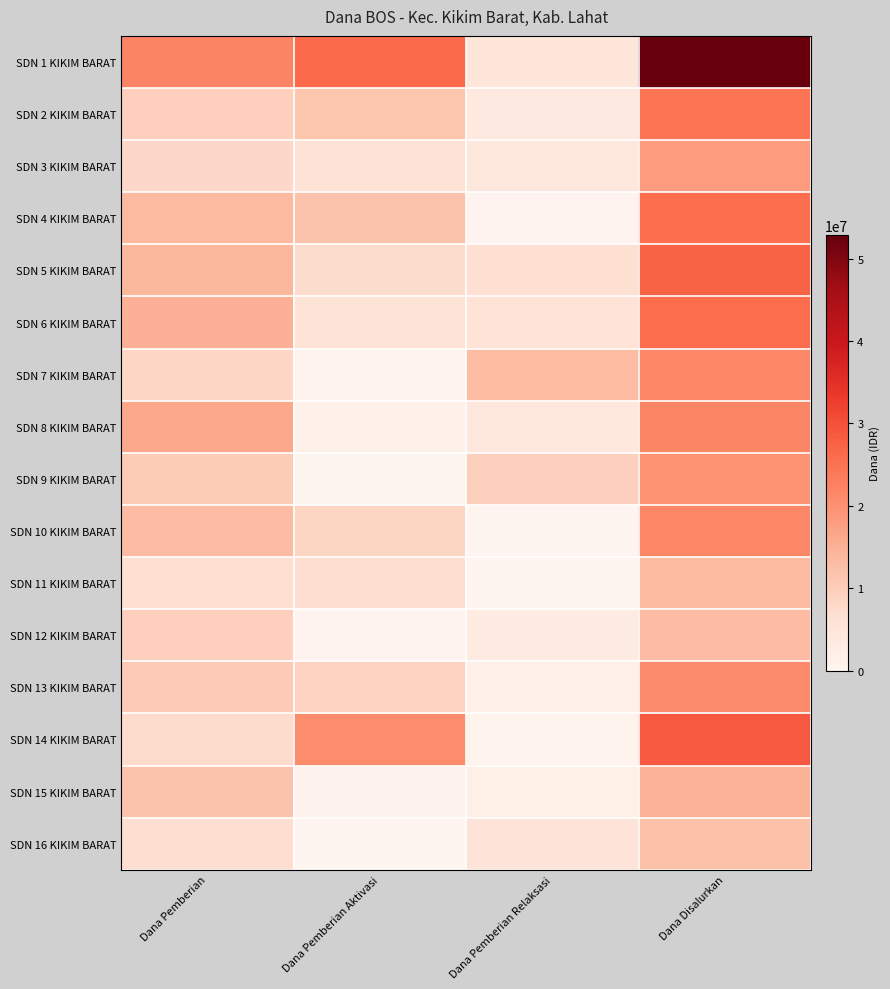

Reading left to right, extract all data points from this chart.

SDN 1 KIKIM BARAT: Dana Pemberian=22050000	Dana Pemberian Aktivasi=26100000	Dana Pemberian Relaksasi=4725000	Dana Disalurkan=52875000
SDN 2 KIKIM BARAT: Dana Pemberian=9675000	Dana Pemberian Aktivasi=11250000	Dana Pemberian Relaksasi=3600000	Dana Disalurkan=24525000
SDN 3 KIKIM BARAT: Dana Pemberian=7875000	Dana Pemberian Aktivasi=5850000	Dana Pemberian Relaksasi=4500000	Dana Disalurkan=18225000
SDN 4 KIKIM BARAT: Dana Pemberian=13275000	Dana Pemberian Aktivasi=11700000	Dana Pemberian Relaksasi=450000	Dana Disalurkan=25425000
SDN 5 KIKIM BARAT: Dana Pemberian=13725000	Dana Pemberian Aktivasi=7200000	Dana Pemberian Relaksasi=6525000	Dana Disalurkan=27450000
SDN 6 KIKIM BARAT: Dana Pemberian=14850000	Dana Pemberian Aktivasi=5400000	Dana Pemberian Relaksasi=5625000	Dana Disalurkan=25875000
SDN 7 KIKIM BARAT: Dana Pemberian=8325000	Dana Pemberian Aktivasi=450000	Dana Pemberian Relaksasi=12825000	Dana Disalurkan=21600000
SDN 8 KIKIM BARAT: Dana Pemberian=16200000	Dana Pemberian Aktivasi=1350000	Dana Pemberian Relaksasi=4275000	Dana Disalurkan=21825000
SDN 9 KIKIM BARAT: Dana Pemberian=10125000	Dana Pemberian Aktivasi=0	Dana Pemberian Relaksasi=9450000	Dana Disalurkan=19575000
SDN 10 KIKIM BARAT: Dana Pemberian=13050000	Dana Pemberian Aktivasi=8550000	Dana Pemberian Relaksasi=0	Dana Disalurkan=21600000
SDN 11 KIKIM BARAT: Dana Pemberian=6525000	Dana Pemberian Aktivasi=6750000	Dana Pemberian Relaksasi=0	Dana Disalurkan=13275000
SDN 12 KIKIM BARAT: Dana Pemberian=9675000	Dana Pemberian Aktivasi=450000	Dana Pemberian Relaksasi=2925000	Dana Disalurkan=13050000
SDN 13 KIKIM BARAT: Dana Pemberian=10350000	Dana Pemberian Aktivasi=9000000	Dana Pemberian Relaksasi=1575000	Dana Disalurkan=20925000
SDN 14 KIKIM BARAT: Dana Pemberian=7425000	Dana Pemberian Aktivasi=20700000	Dana Pemberian Relaksasi=675000	Dana Disalurkan=28800000
SDN 15 KIKIM BARAT: Dana Pemberian=11700000	Dana Pemberian Aktivasi=900000	Dana Pemberian Relaksasi=2025000	Dana Disalurkan=14625000
SDN 16 KIKIM BARAT: Dana Pemberian=6975000	Dana Pemberian Aktivasi=0	Dana Pemberian Relaksasi=5175000	Dana Disalurkan=12150000